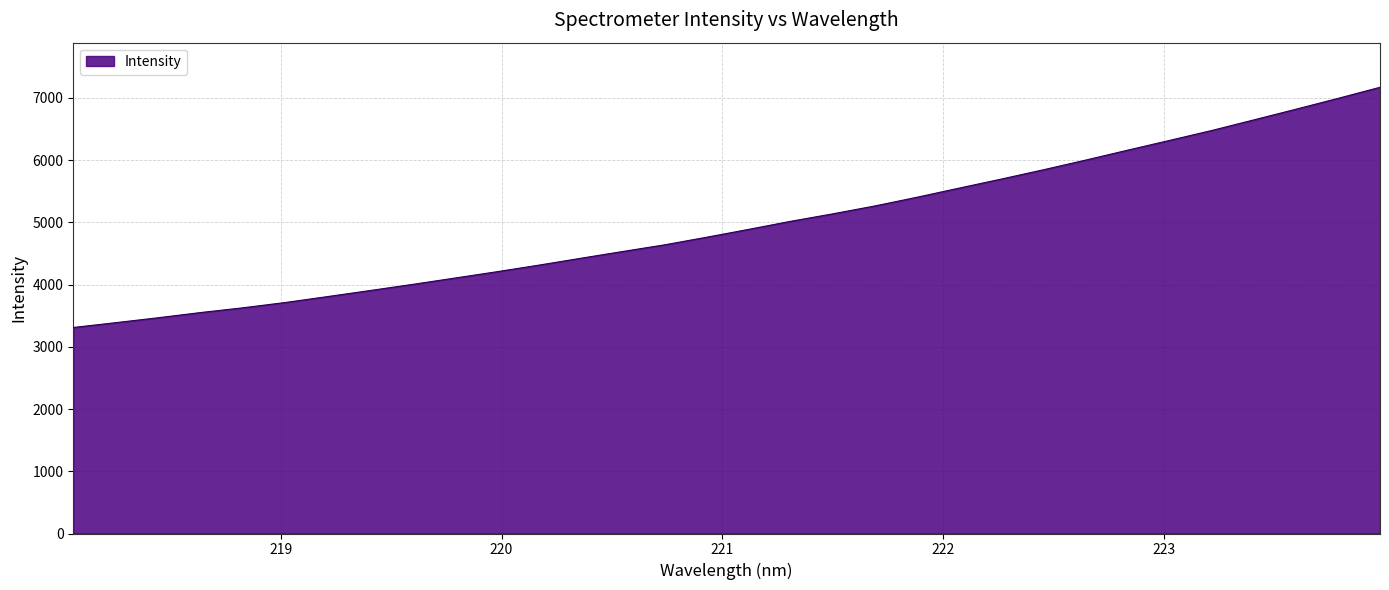

What is the maximum value shown in the chart?

7171.3